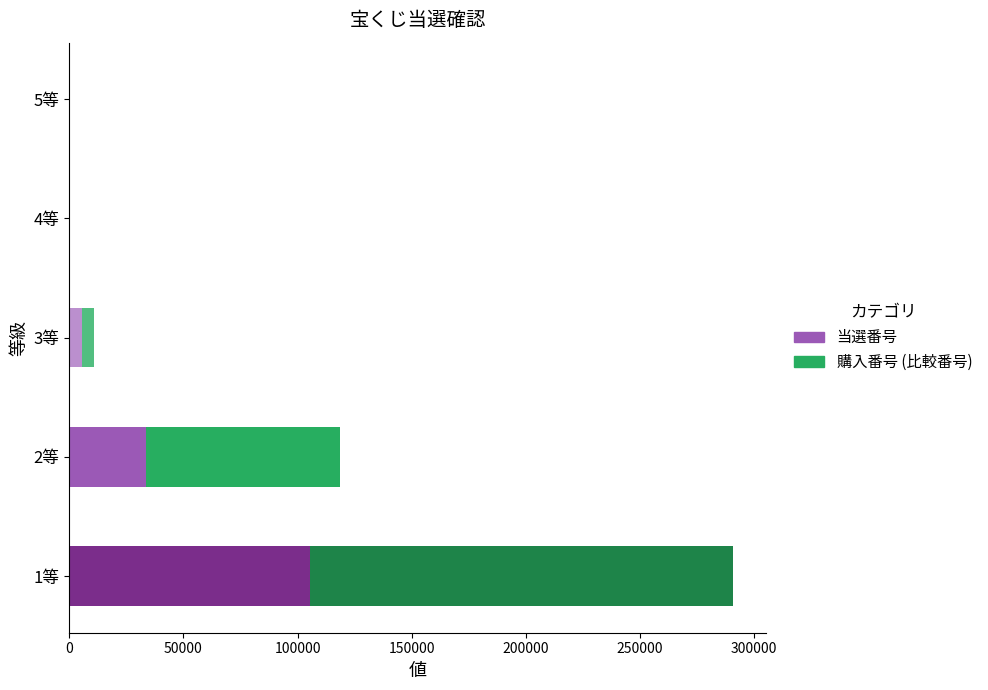

At which category is the sum across all series the highest?

1等